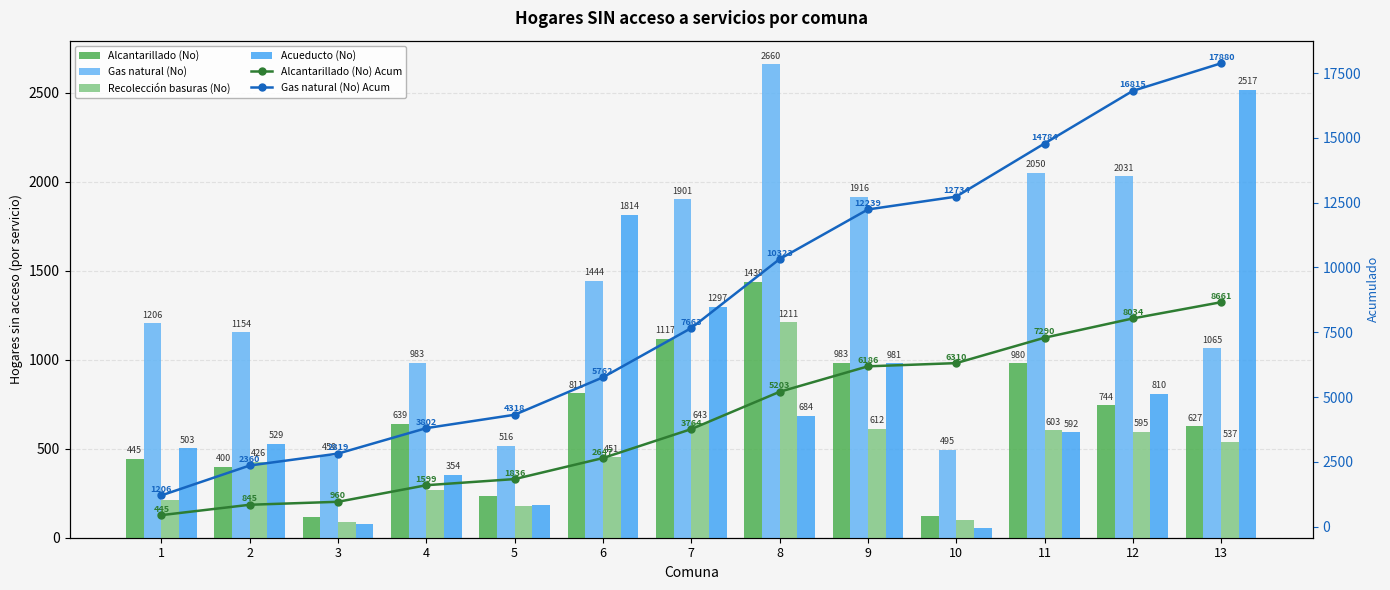

How many data points in Gas natural (No) Acum are less than 7663?

6